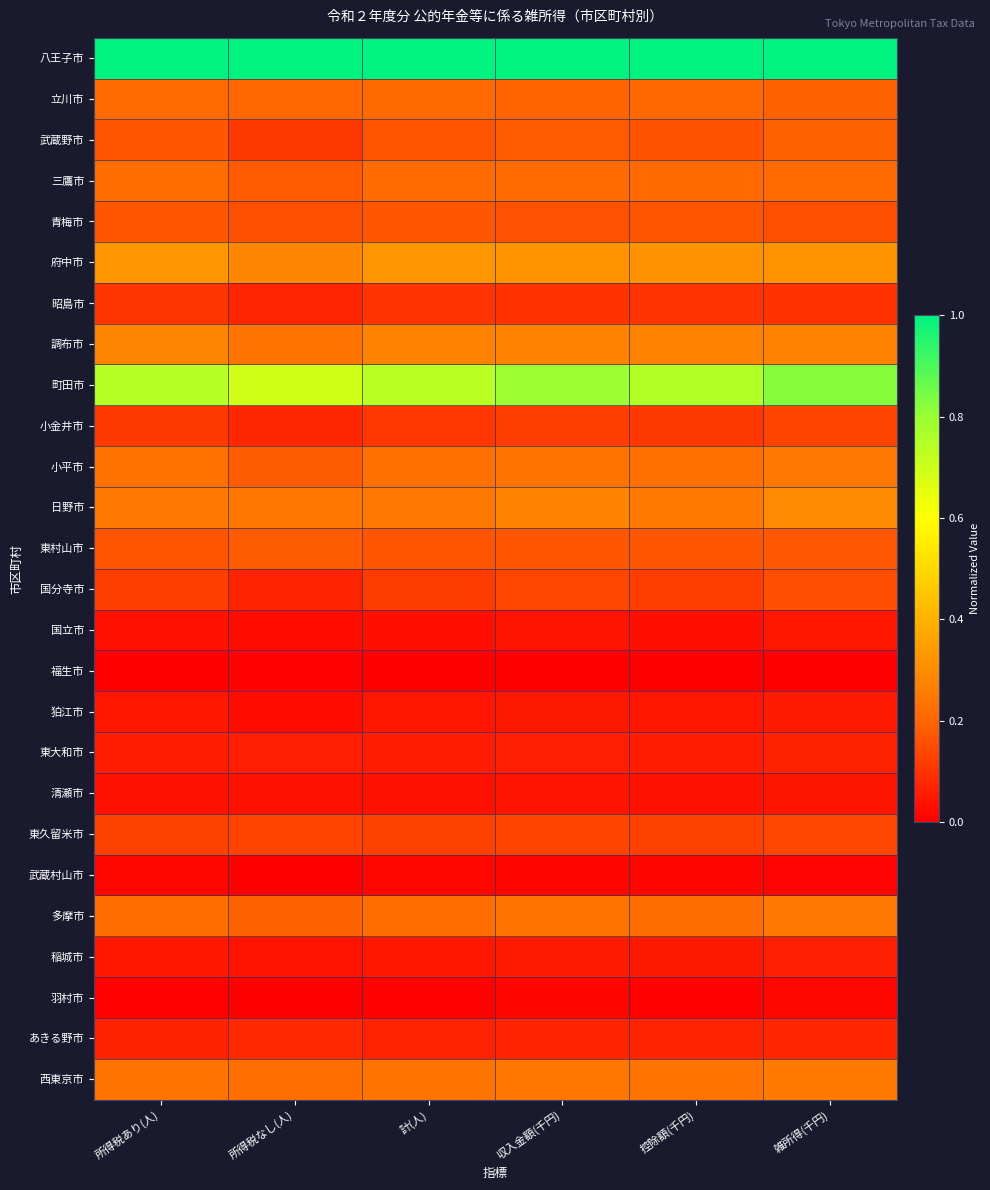

What is the total value across all series at 所得税なし(人)?

4.5